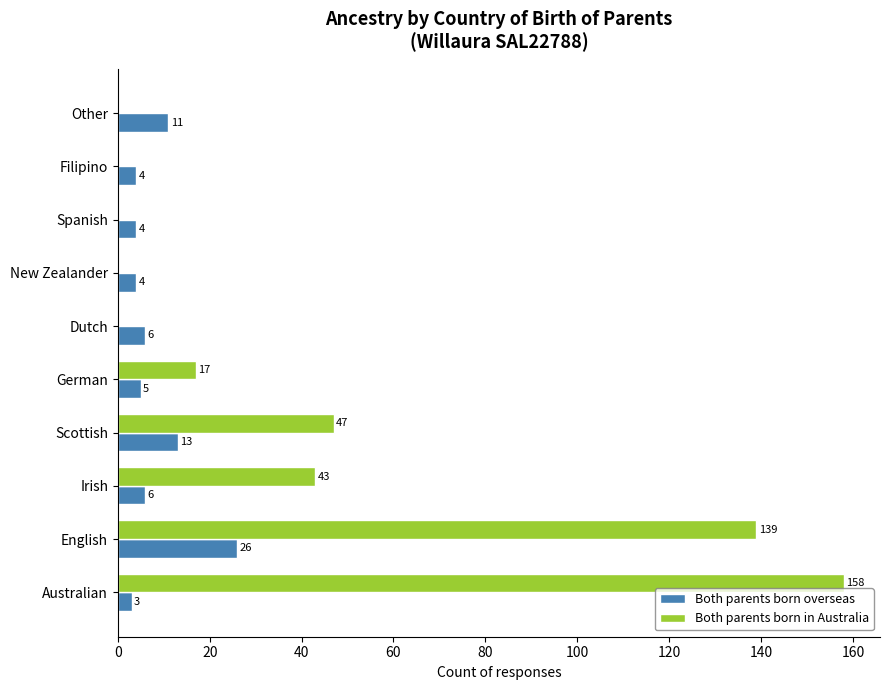

The Both parents born overseas series shows 6 at Dutch. True or false?

True